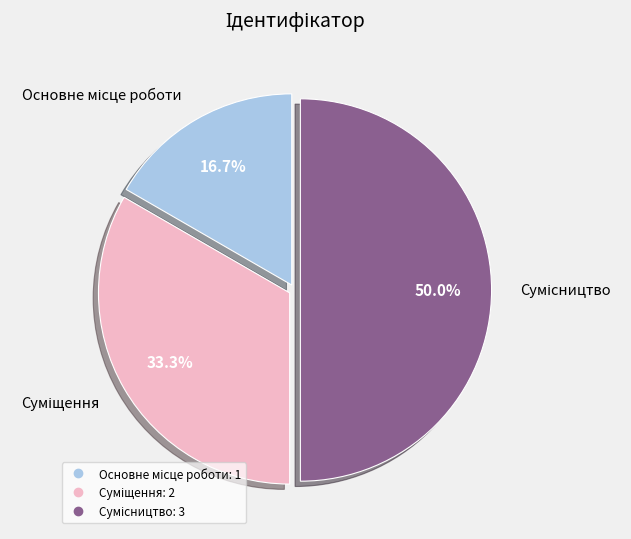

To the nearest percent, what is the difference between the Сумісництво and Суміщення slice percentages?

17%